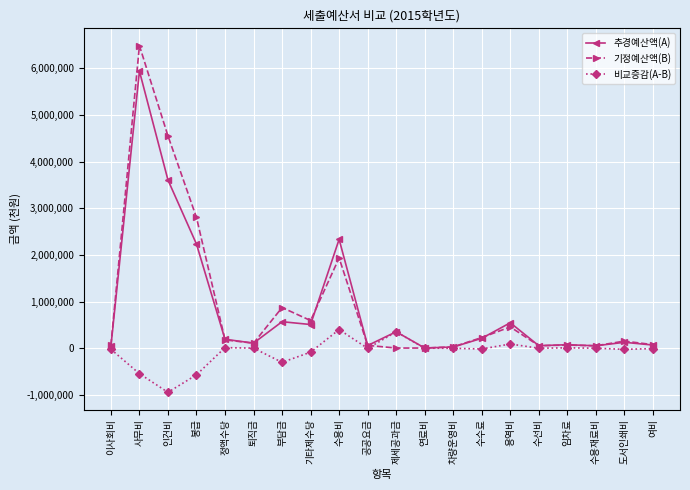

Which series has the widest spread of values?

기정예산액(B)